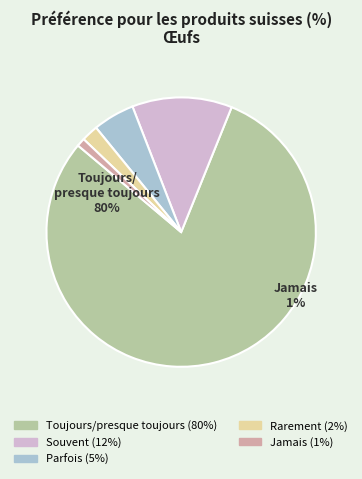

Does Jamais account for over 50% of the chart?

No